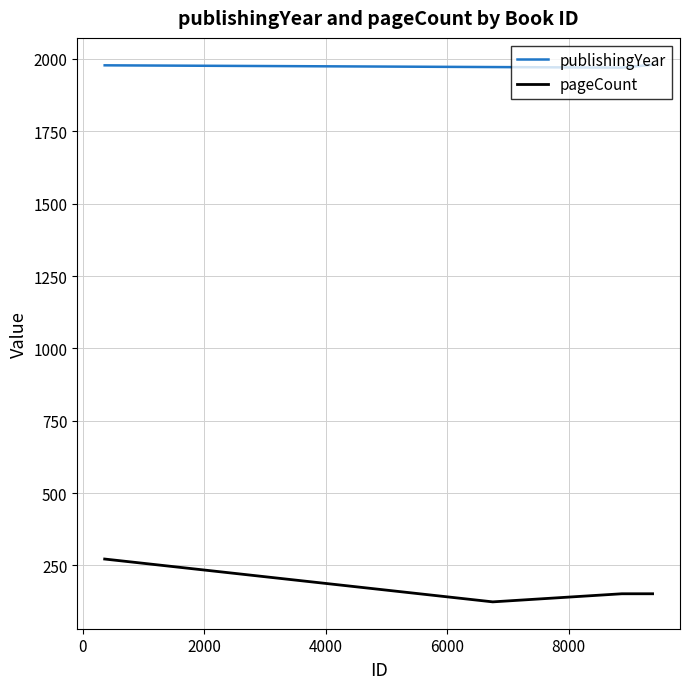

List the series in order of their peak value, highest first.

publishingYear, pageCount